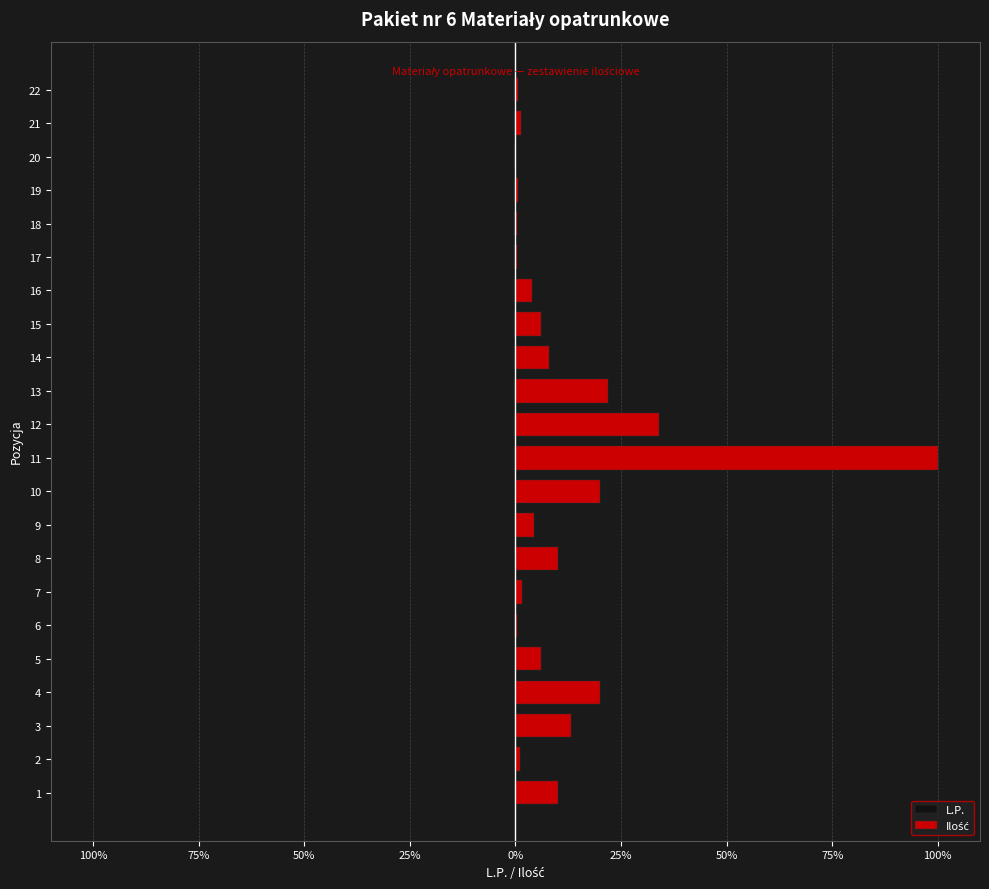

The value of Ilość at 4 is 6.8. True or false?

False